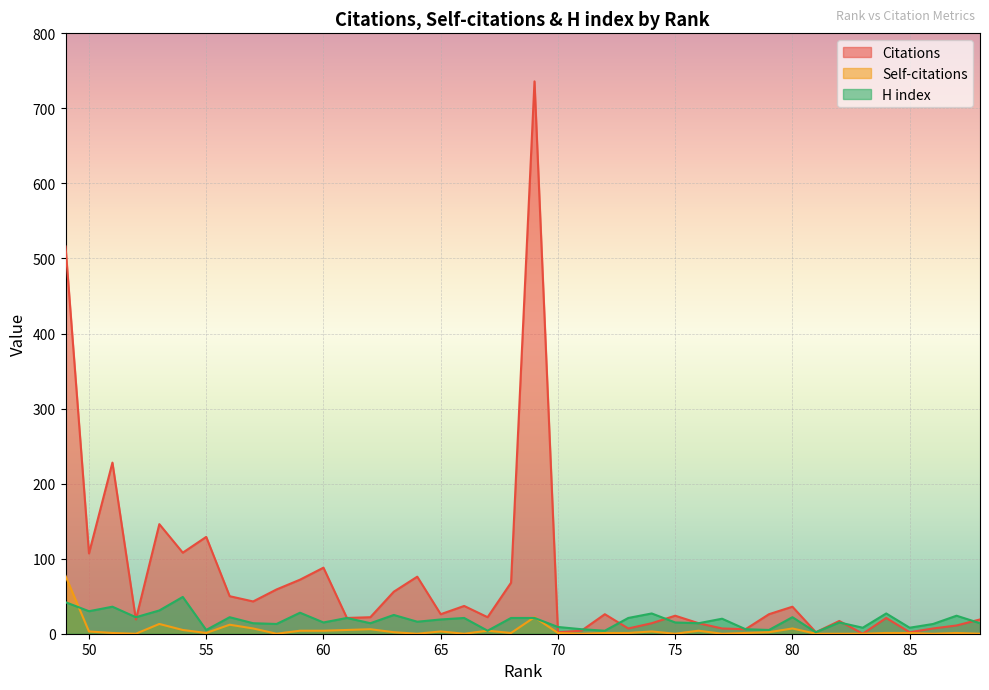

True or false: Self-citations has a value of 34 at 69.

False